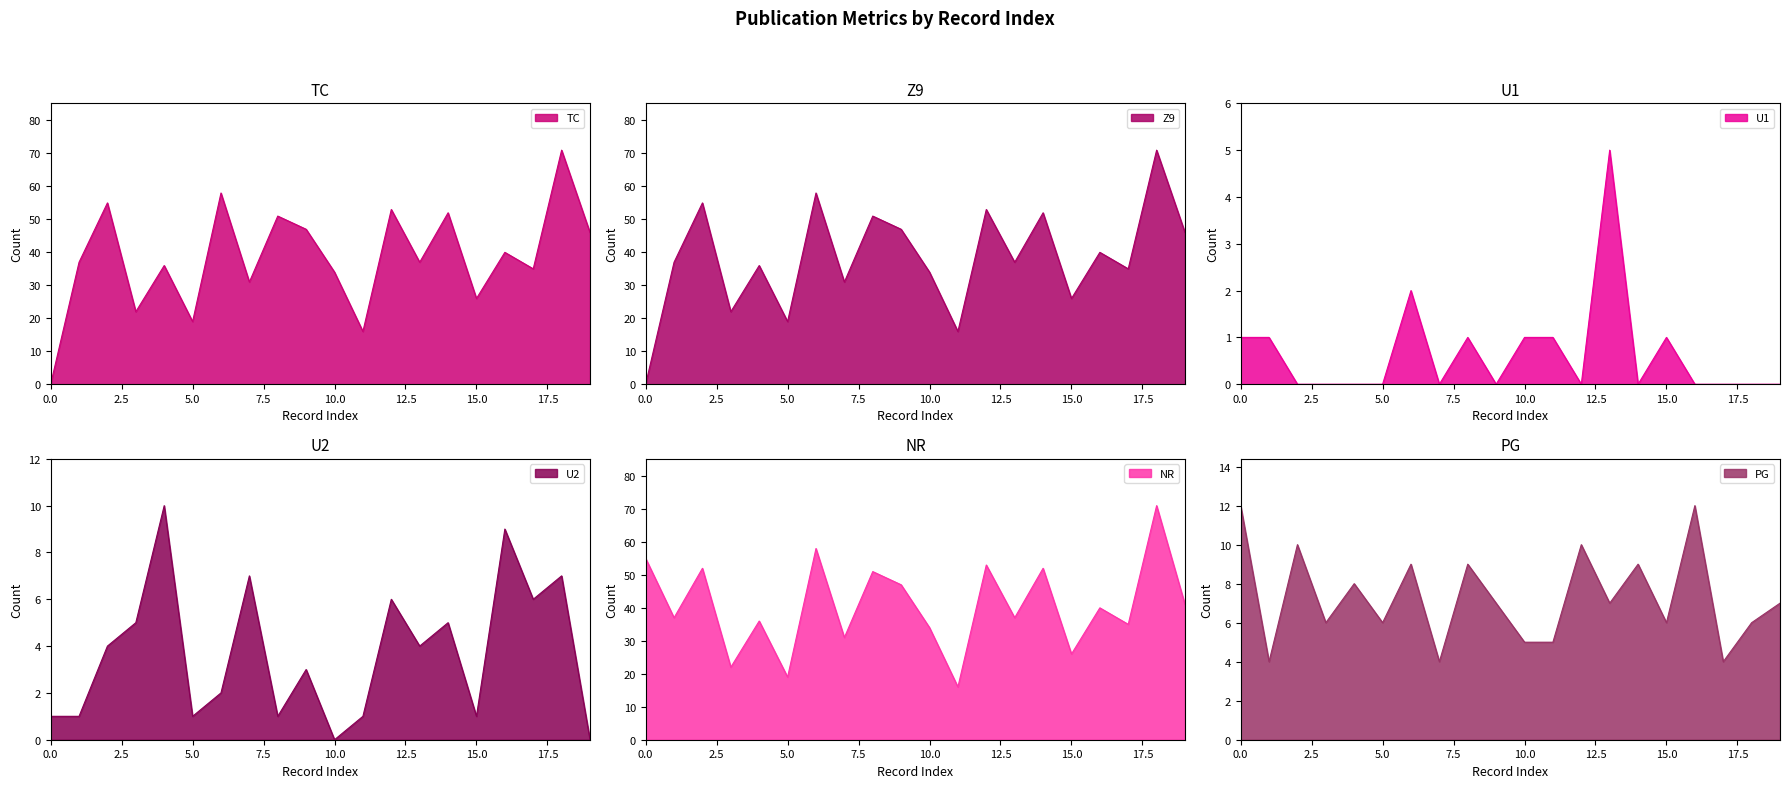

Reading left to right, extract all data points from this chart.

TC: 0=0	1=37	2=55	3=22	4=36	5=19	6=58	7=31	8=51	9=47	10=34	11=16	12=53	13=37	14=52	15=26	16=40	17=35	18=71	19=46
Z9: 0=0	1=37	2=55	3=22	4=36	5=19	6=58	7=31	8=51	9=47	10=34	11=16	12=53	13=37	14=52	15=26	16=40	17=35	18=71	19=46
U1: 0=1	1=1	2=0	3=0	4=0	5=0	6=2	7=0	8=1	9=0	10=1	11=1	12=0	13=5	14=0	15=1	16=0	17=0	18=0	19=0
U2: 0=1	1=1	2=4	3=5	4=10	5=1	6=2	7=7	8=1	9=3	10=0	11=1	12=6	13=4	14=5	15=1	16=9	17=6	18=7	19=0
NR: 0=55	1=37	2=52	3=22	4=36	5=19	6=58	7=31	8=51	9=47	10=34	11=16	12=53	13=37	14=52	15=26	16=40	17=35	18=71	19=41
PG: 0=12	1=4	2=10	3=6	4=8	5=6	6=9	7=4	8=9	9=7	10=5	11=5	12=10	13=7	14=9	15=6	16=12	17=4	18=6	19=7